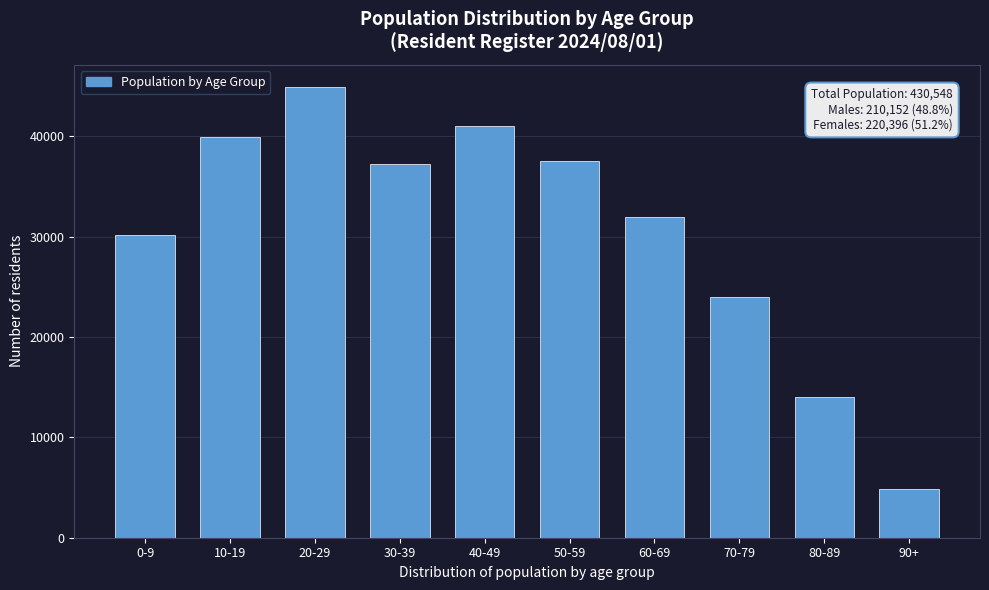

Reading left to right, list all the values displayed in this chart.

0-9=30158	10-19=39904	20-29=44882	30-39=37200	40-49=41000	50-59=37500	60-69=32000	70-79=24000	80-89=14000	90+=4904